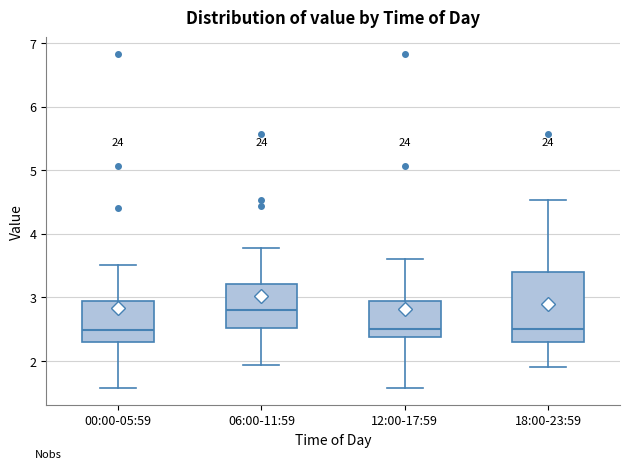

Reading left to right, transcribe this box plot: for each box, give where its median line is, the range the box spans, and where its two whiskers end, as read against the y-axis. The values are not printed on the chart, so give them approximately, as read against the axis.

00:00-05:59: median 2.5, box 2.3 to 2.9, whiskers 1.6 to 3.5
06:00-11:59: median 2.8, box 2.5 to 3.2, whiskers 1.9 to 3.8
12:00-17:59: median 2.5, box 2.4 to 2.9, whiskers 1.6 to 3.6
18:00-23:59: median 2.5, box 2.3 to 3.4, whiskers 1.9 to 4.5